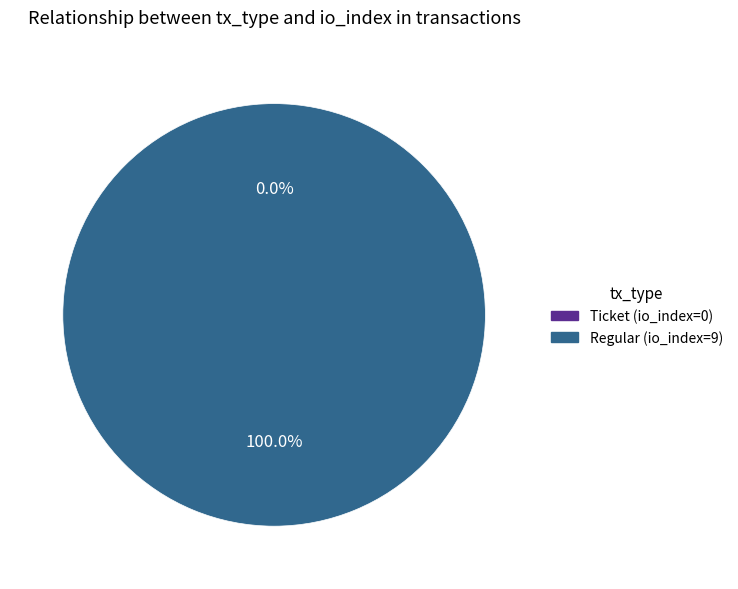

How many segments does this pie chart have?

2